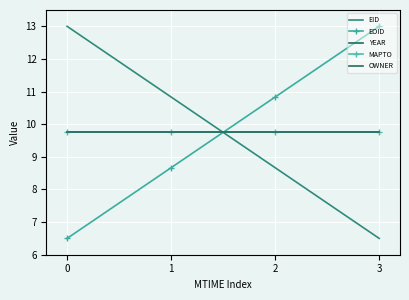

Is it true that EID equals 8.7 at 2?

True